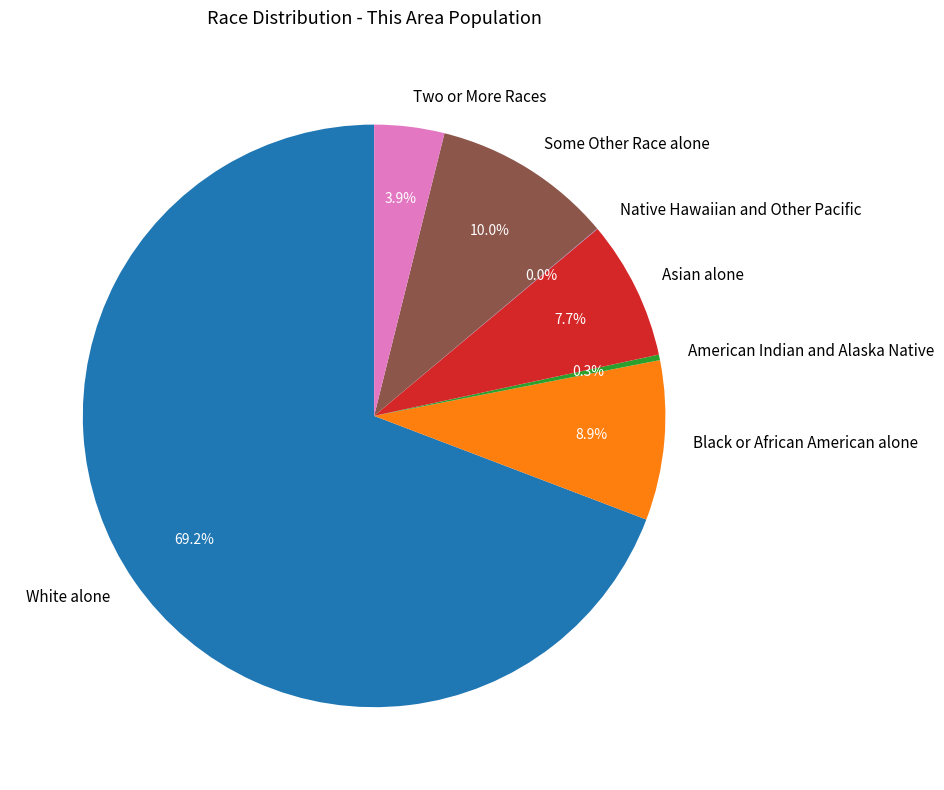

True or false: American Indian and Alaska Native accounts for 6% of the total.

False